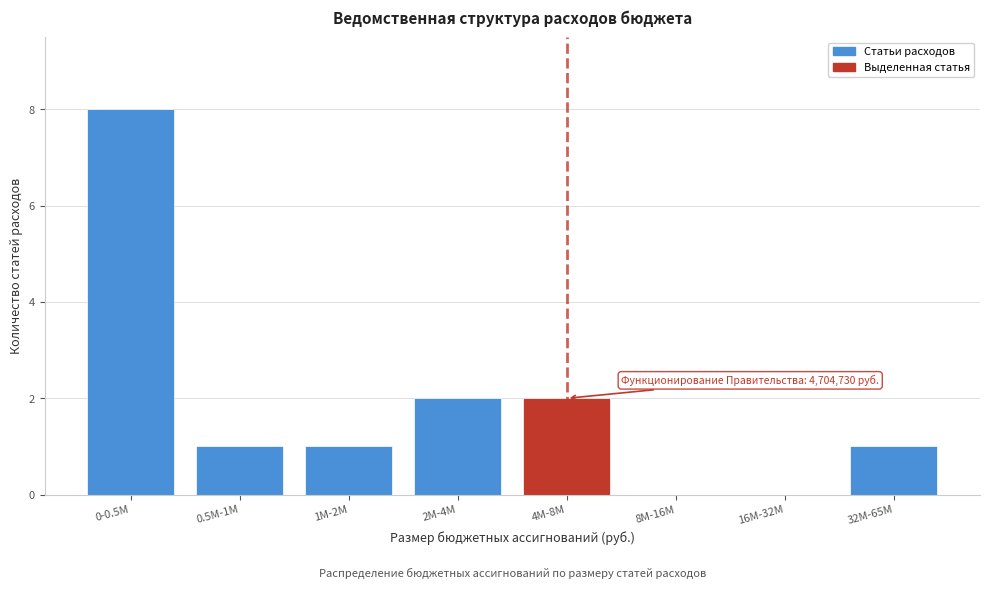

Reading left to right, what are all the values shown in this chart?

0-0.5M=8	0.5M-1M=1	1M-2M=1	2M-4M=2	4M-8M=2	8M-16M=0	16M-32M=0	32M-65M=1